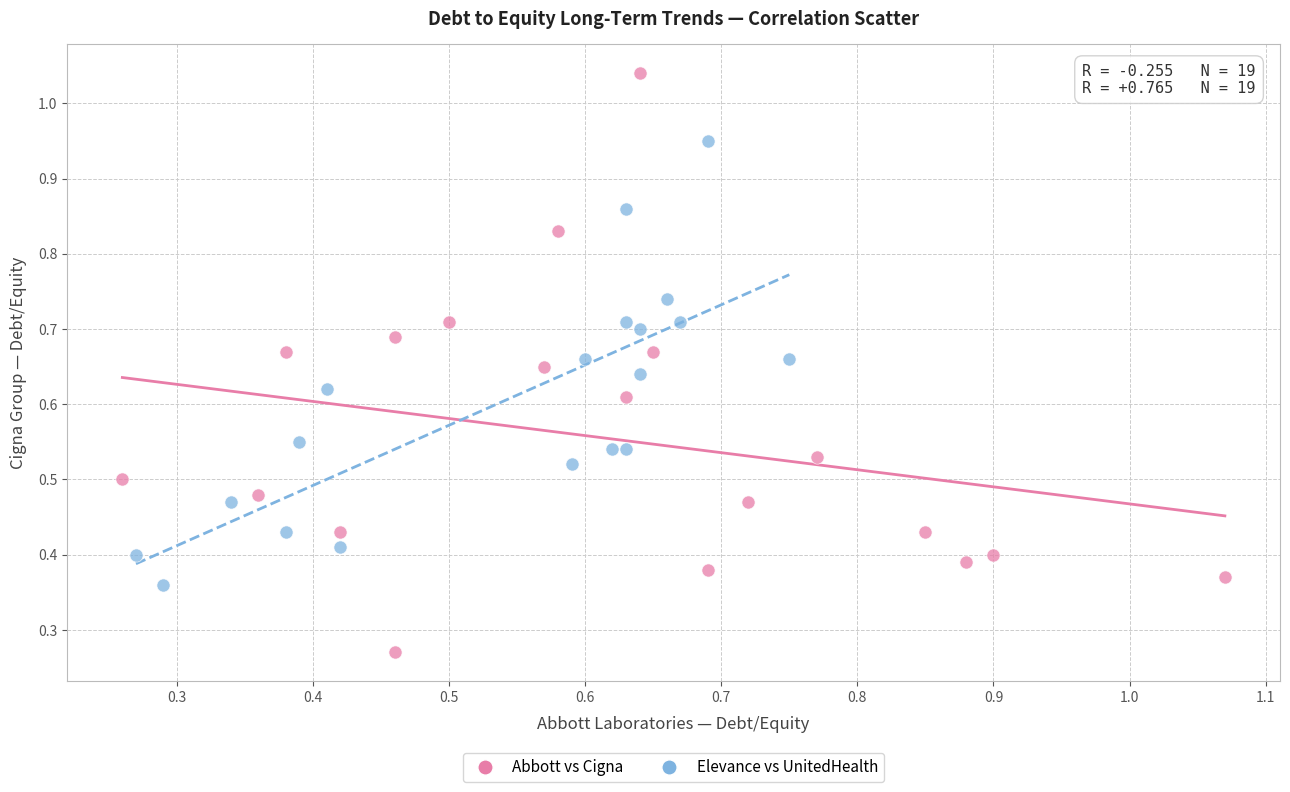

Which series reaches the maximum Y coordinate?

Abbott vs Cigna